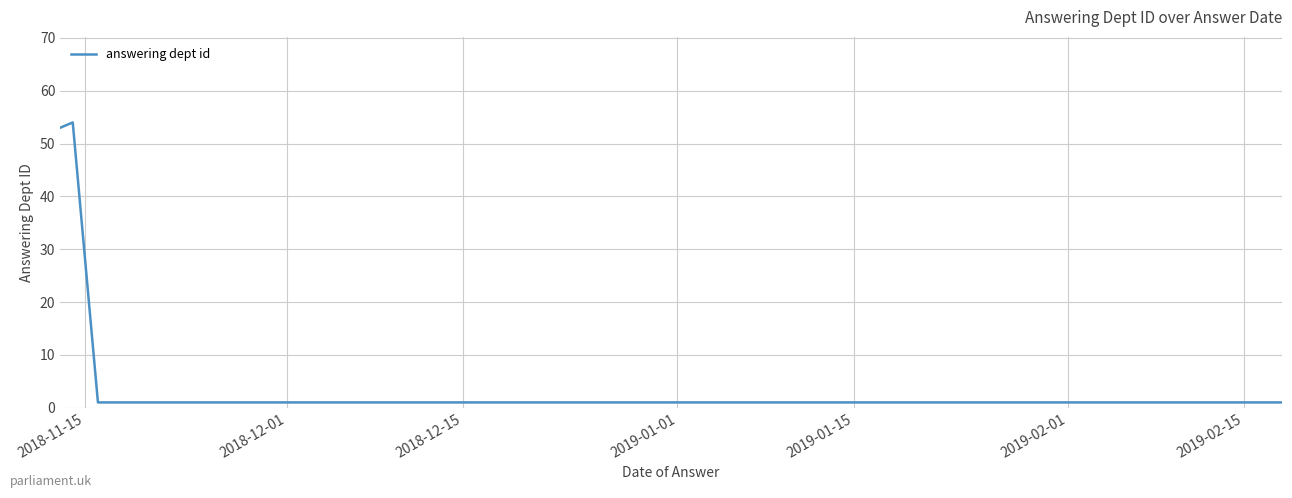

What is the sum of all values?

113